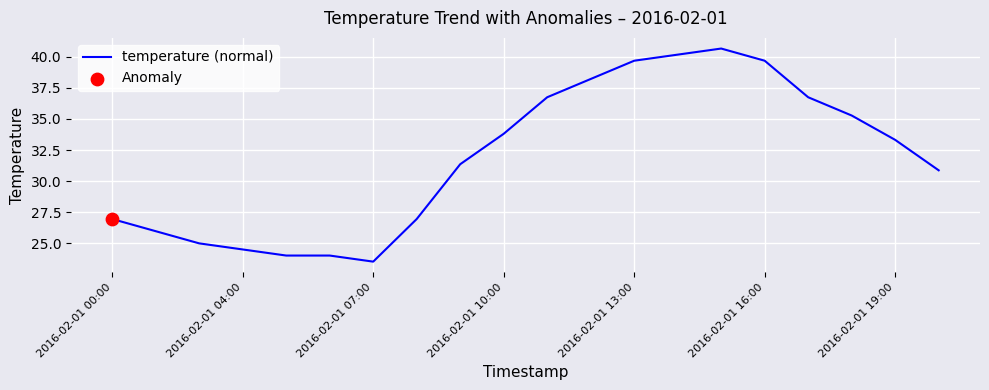

What is the greatest value displayed?

40.7